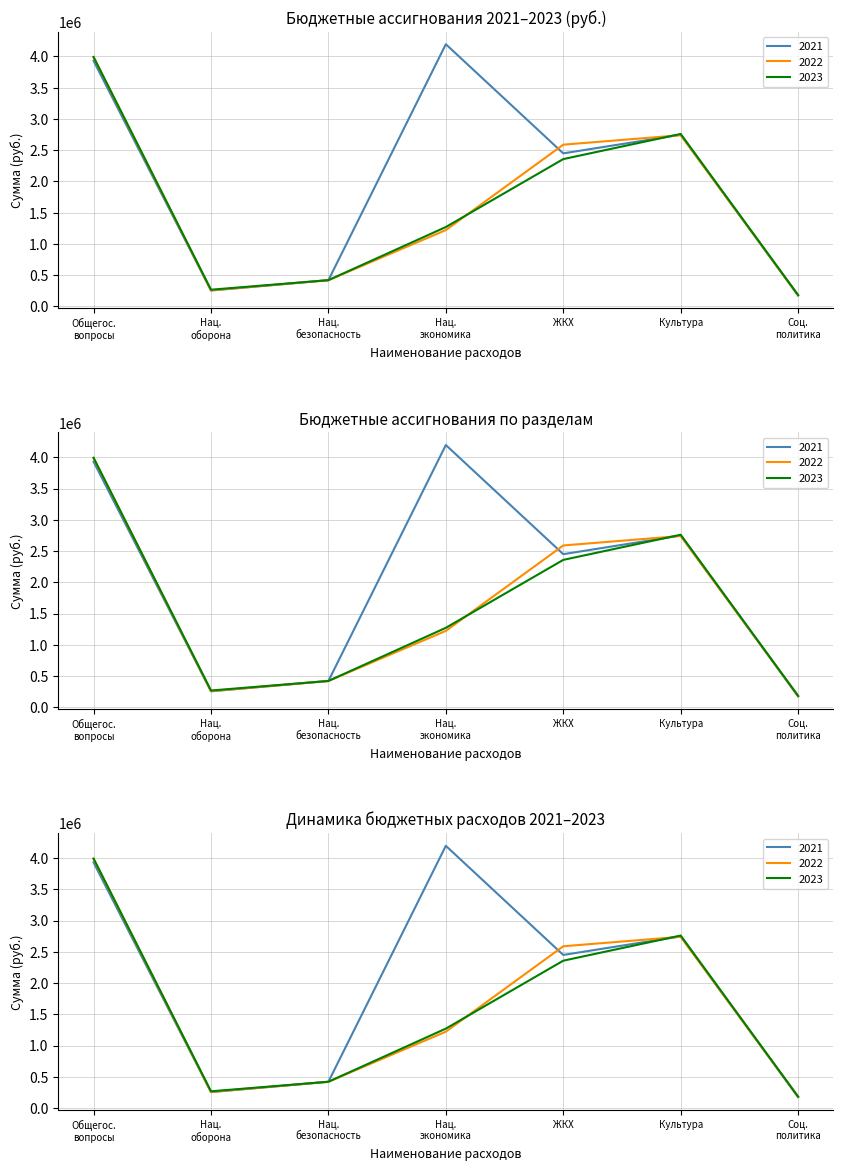

Does the chart display data point markers on the line(s)?

No